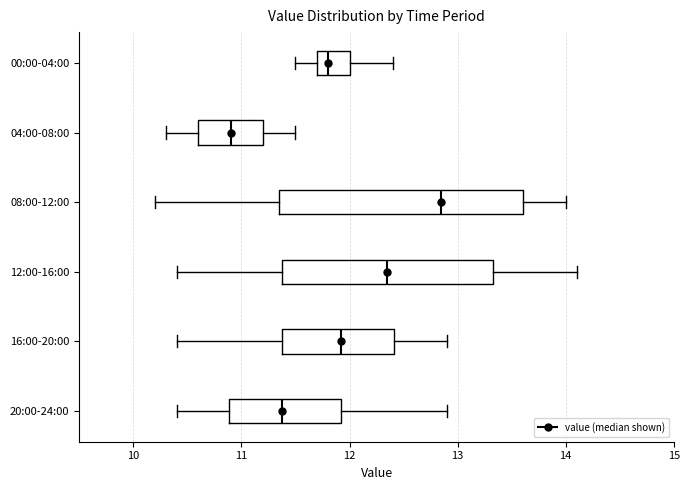

Reading bottom to top, read every box against the x-axis: the position of its median line, the range the box covers, and the ends of its whiskers. The values are not printed on the chart, so give them approximately, as read against the axis.

20:00-24:00: median 11.4, box 10.9 to 11.9, whiskers 10.4 to 12.9
16:00-20:00: median 11.9, box 11.4 to 12.4, whiskers 10.4 to 12.9
12:00-16:00: median 12.4, box 11.4 to 13.3, whiskers 10.4 to 14.1
08:00-12:00: median 12.9, box 11.4 to 13.6, whiskers 10.2 to 14.0
04:00-08:00: median 10.9, box 10.6 to 11.2, whiskers 10.3 to 11.5
00:00-04:00: median 11.8, box 11.7 to 12.0, whiskers 11.5 to 12.4